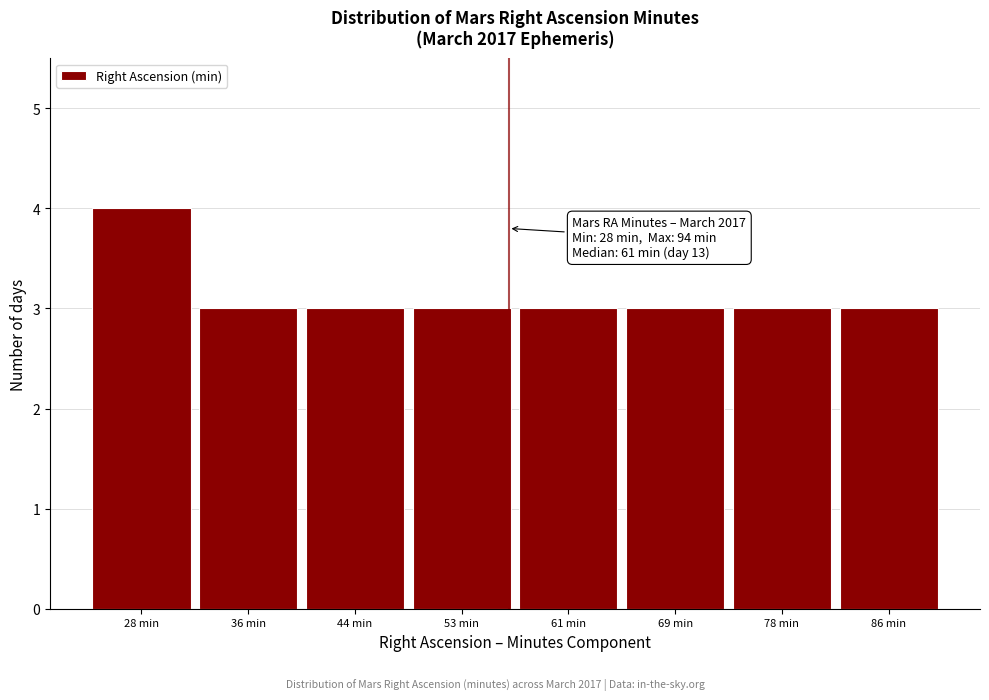

Reading right to left, extract all data points from this chart.

3	3	3	3	3	3	3	4